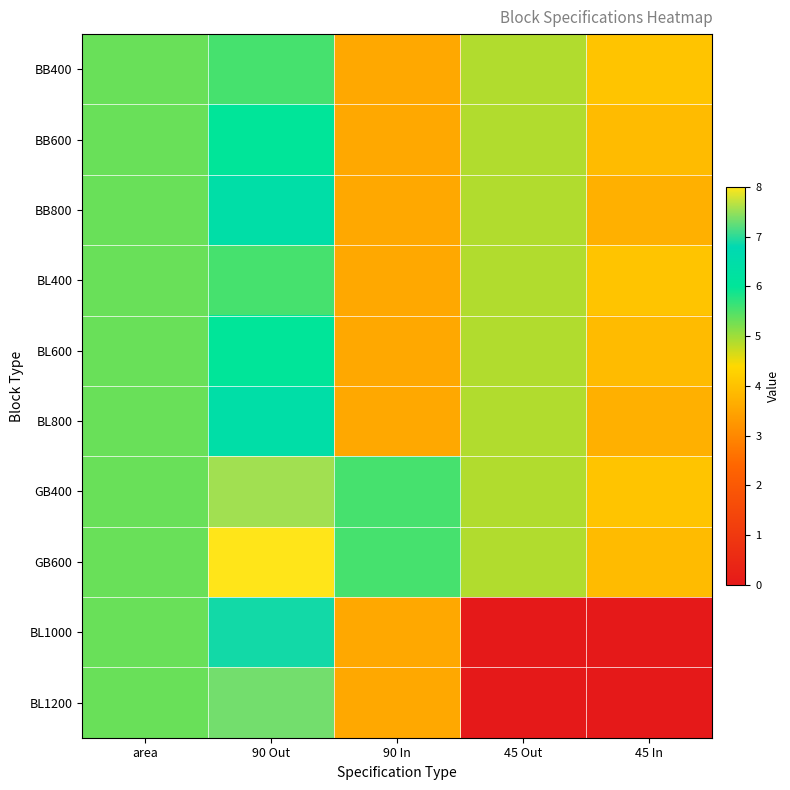

Reading right to left, what are all the values shown in this chart?

BB400: 45 In=4.1	45 Out=4.9	90 In=3.6	90 Out=5.5	area=5.3
BB600: 45 In=3.9	45 Out=4.9	90 In=3.6	90 Out=6.0	area=5.3
BB800: 45 In=3.7	45 Out=4.9	90 In=3.6	90 Out=6.4	area=5.3
BL400: 45 In=4.1	45 Out=4.9	90 In=3.6	90 Out=5.5	area=5.3
BL600: 45 In=3.9	45 Out=4.9	90 In=3.6	90 Out=6.0	area=5.3
BL800: 45 In=3.7	45 Out=4.9	90 In=3.6	90 Out=6.4	area=5.3
GB400: 45 In=4.1	45 Out=4.9	90 In=5.6	90 Out=7.6	area=5.3
GB600: 45 In=3.9	45 Out=4.9	90 In=5.6	90 Out=8.0	area=5.3
BL1000: 45 In=0.0	45 Out=0.0	90 In=3.6	90 Out=6.9	area=5.3
BL1200: 45 In=0.0	45 Out=0.0	90 In=3.6	90 Out=7.3	area=5.3